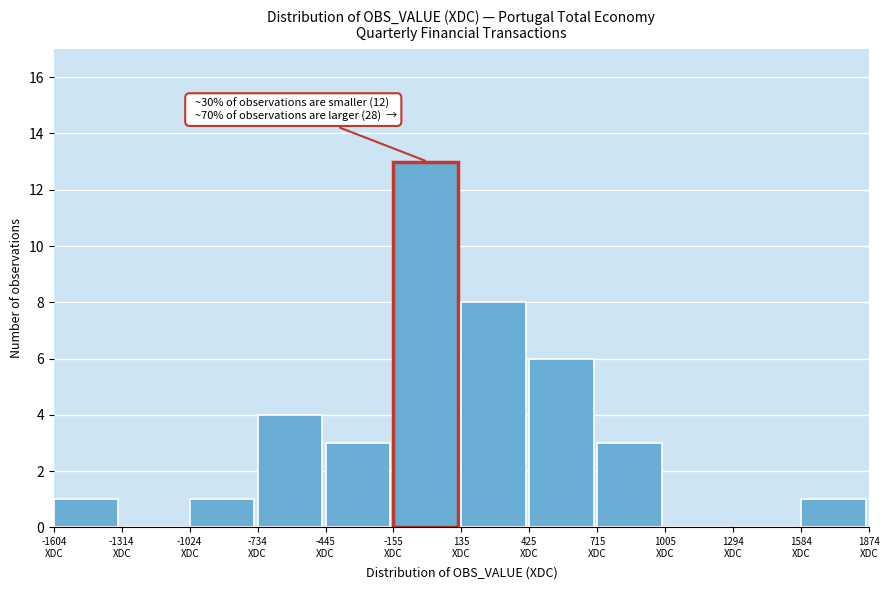

Which range on the x-axis has the tallest bar?

-150 to 150